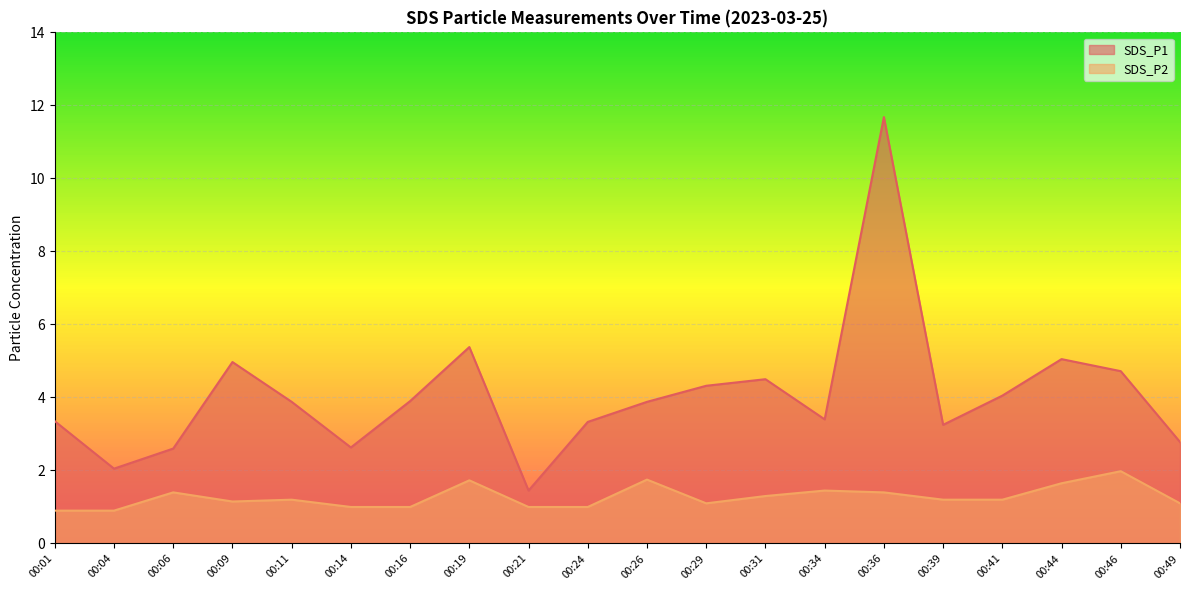

Reading left to right, list all the values displayed in this chart.

SDS_P1: 3.4	2.0	2.6	5.0	3.9	2.6	3.9	5.4	1.4	3.3	3.9	4.3	4.5	3.4	11.7	3.2	4.0	5.0	4.7	2.8
SDS_P2: 0.9	0.9	1.4	1.1	1.2	1.0	1.0	1.7	1.0	1.0	1.8	1.1	1.3	1.4	1.4	1.2	1.2	1.6	2.0	1.1